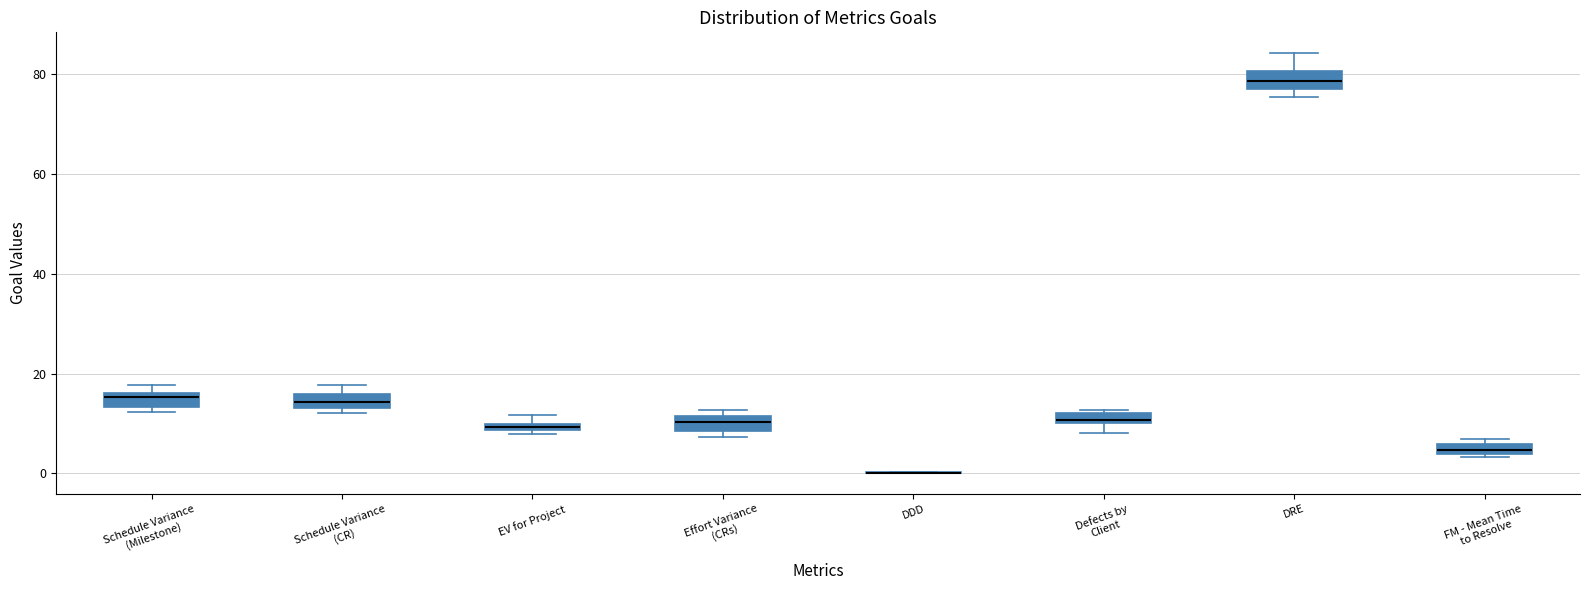

Where is the lower edge of the box for FM - Mean Time to Resolve on the y-axis? The values are not printed on the chart, so give them approximately, as read against the axis.

4